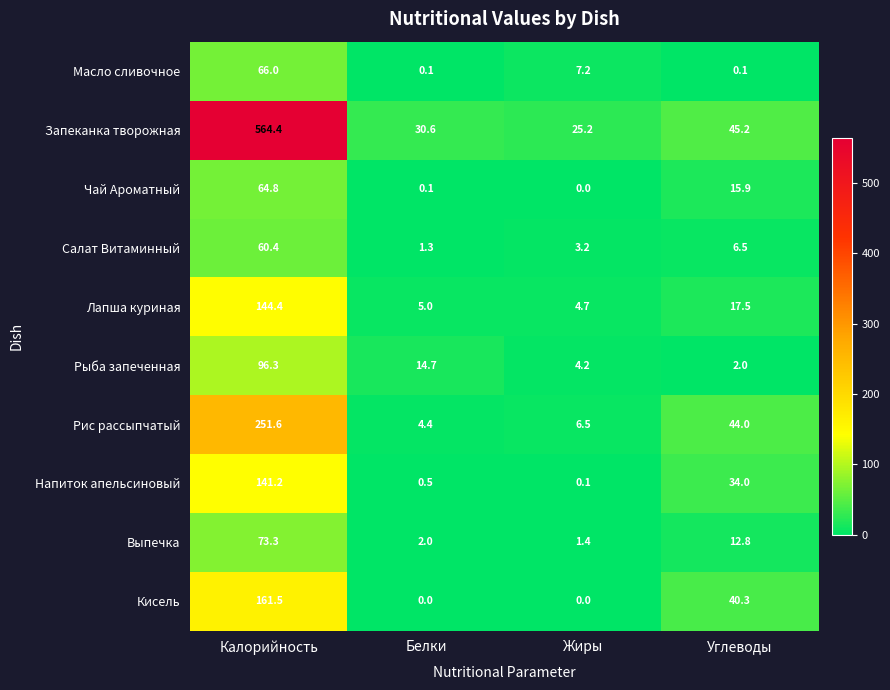

Which category has the highest value across all series?

Калорийность